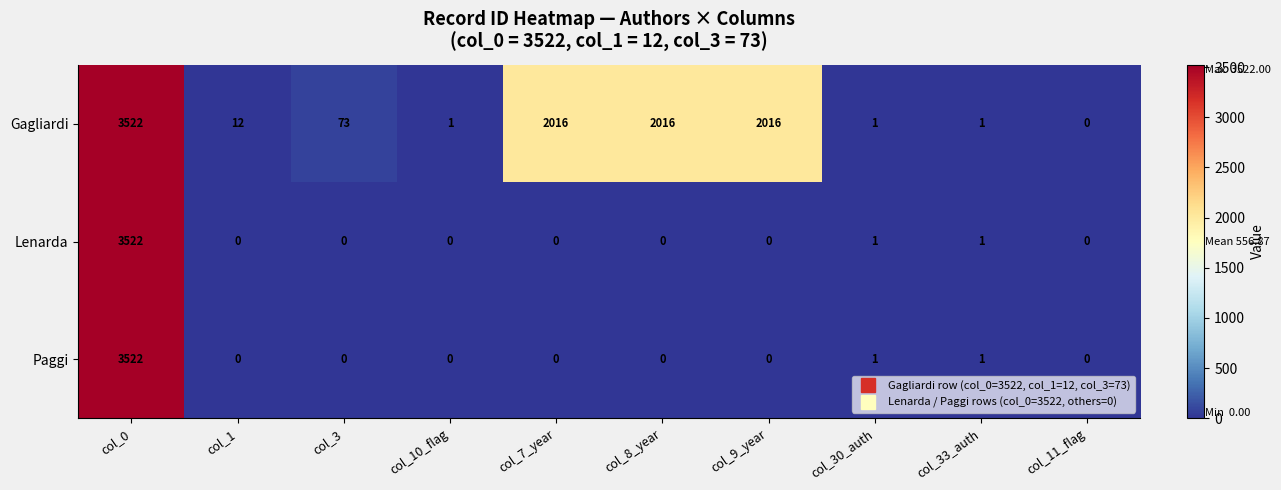

Which series has the largest total across all categories?

Gagliardi